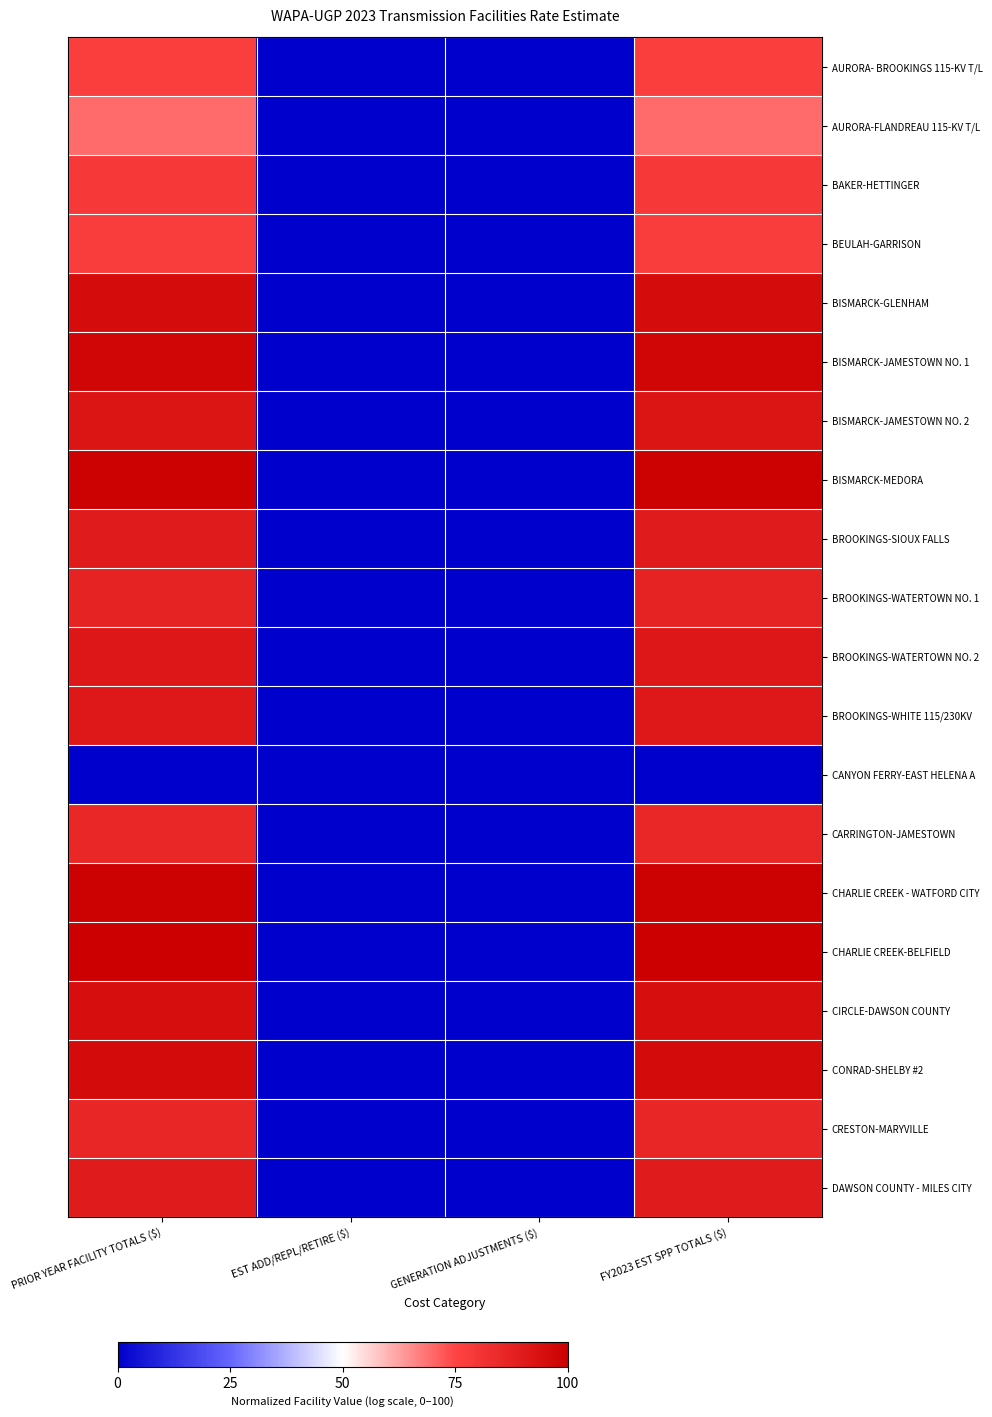

Which series changed the most between GENERATION ADJUSTMENTS ($) and FY2023 EST SPP TOTALS ($)?

CHARLIE CREEK-BELFIELD